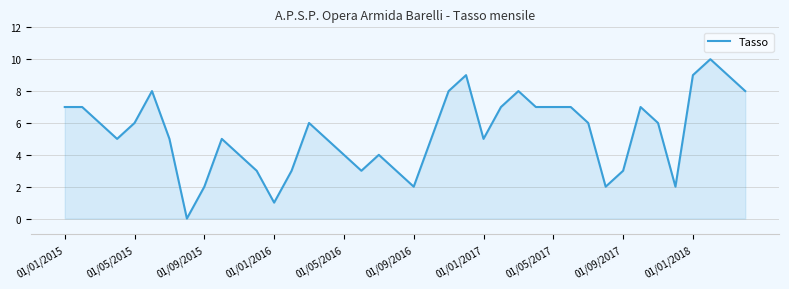

Count the number of data series in this chart.

1